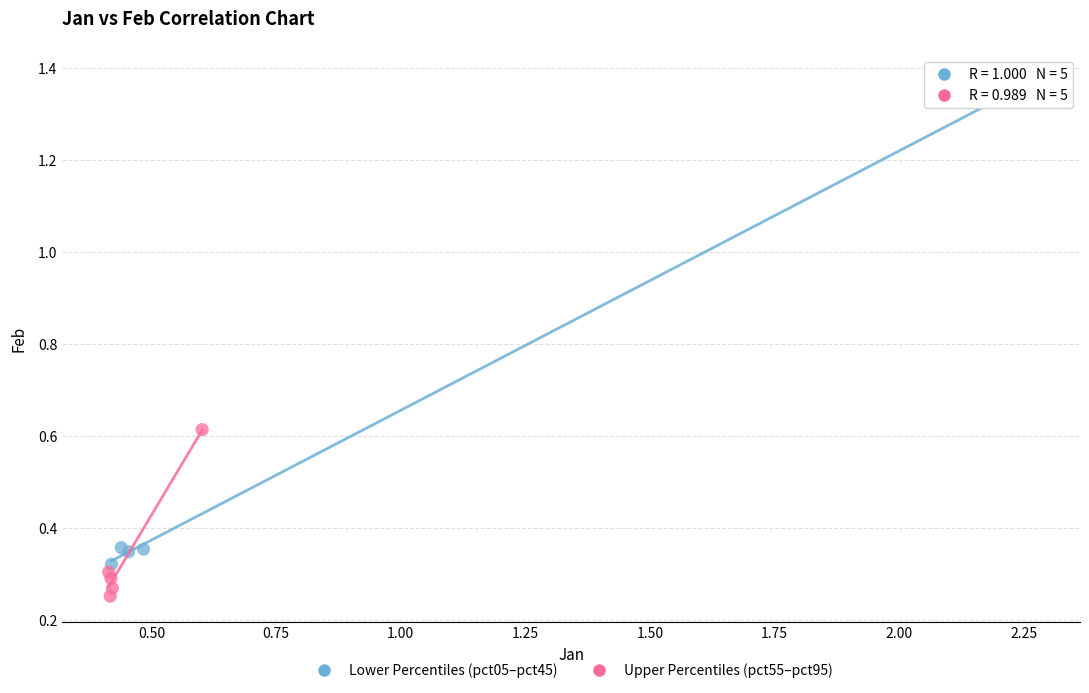

Which series contains the highest Y value?

Lower Percentiles (pct05–pct45)